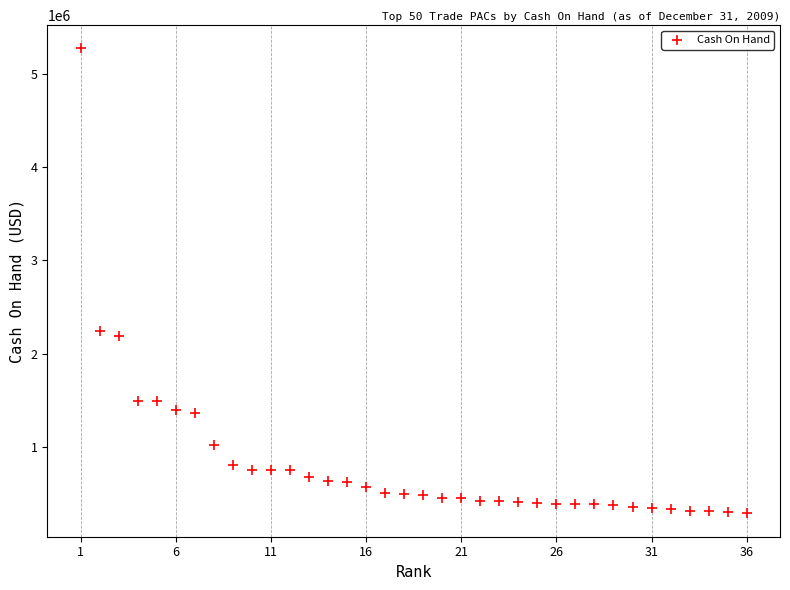

What Y value in the scatter plot is closest to 2779313?

2245626.1